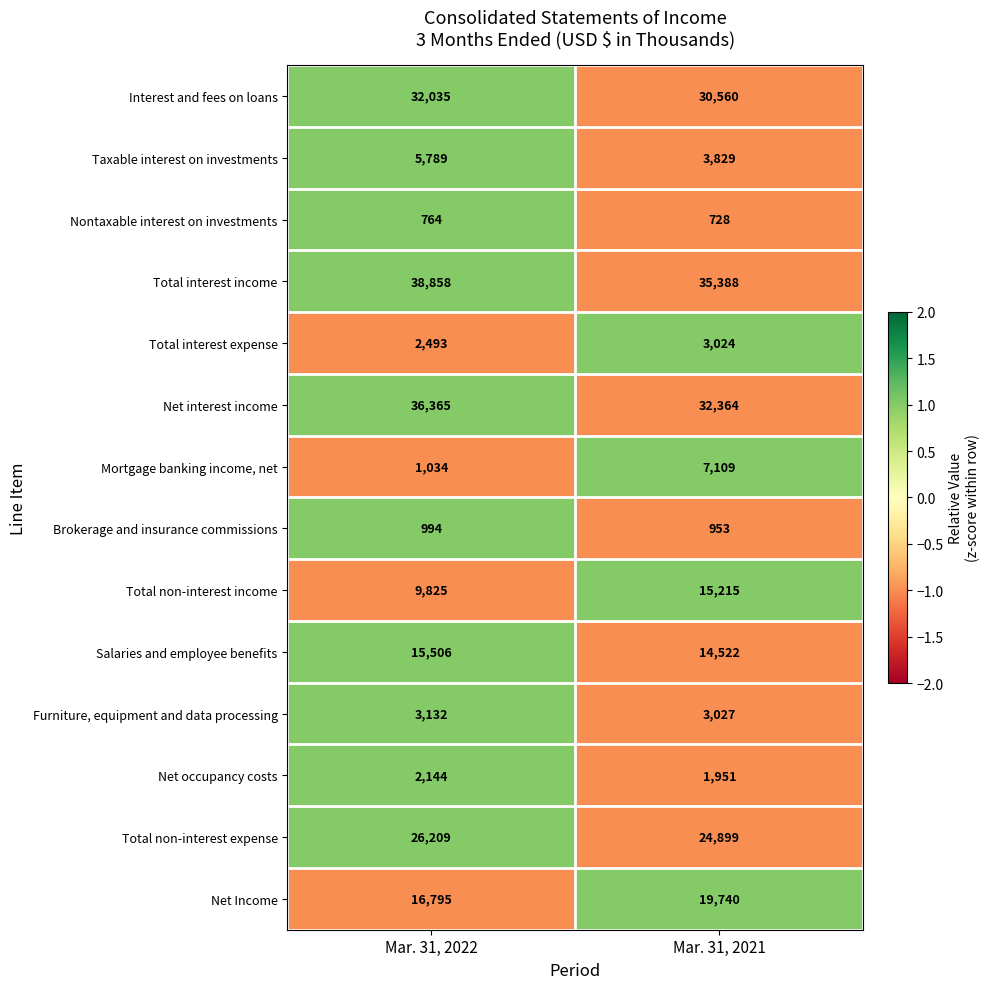

Reading left to right, extract all data points from this chart.

Interest and fees on loans: 32035	30560
Taxable interest on investments: 5789	3829
Nontaxable interest on investments: 764	728
Total interest income: 38858	35388
Total interest expense: 2493	3024
Net interest income: 36365	32364
Mortgage banking income, net: 1034	7109
Brokerage and insurance commissions: 994	953
Total non-interest income: 9825	15215
Salaries and employee benefits: 15506	14522
Furniture, equipment and data processing: 3132	3027
Net occupancy costs: 2144	1951
Total non-interest expense: 26209	24899
Net Income: 16795	19740